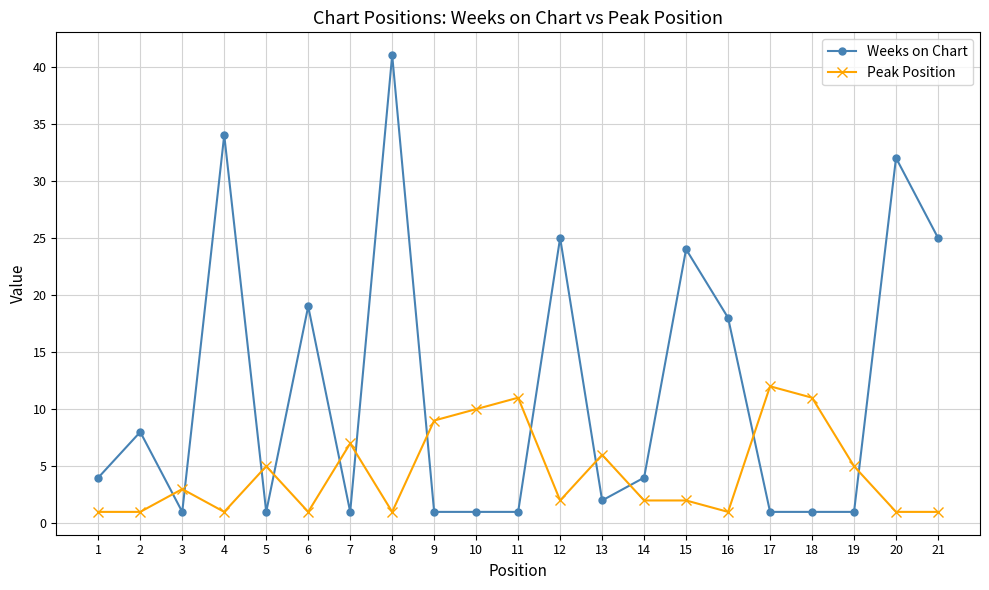

The value of Weeks on Chart at 1 is 4. True or false?

True